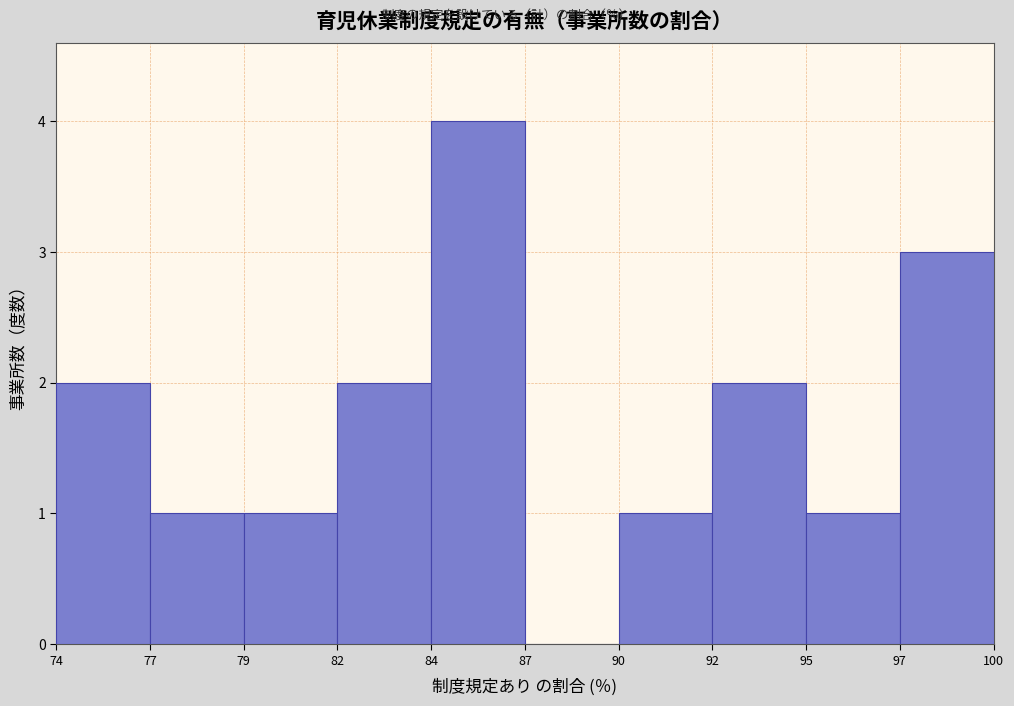

Reading right to left, extract all data points from this chart.

97=3	95=1	92=2	90=1	87=0	84=4	82=2	79=1	77=1	74=2